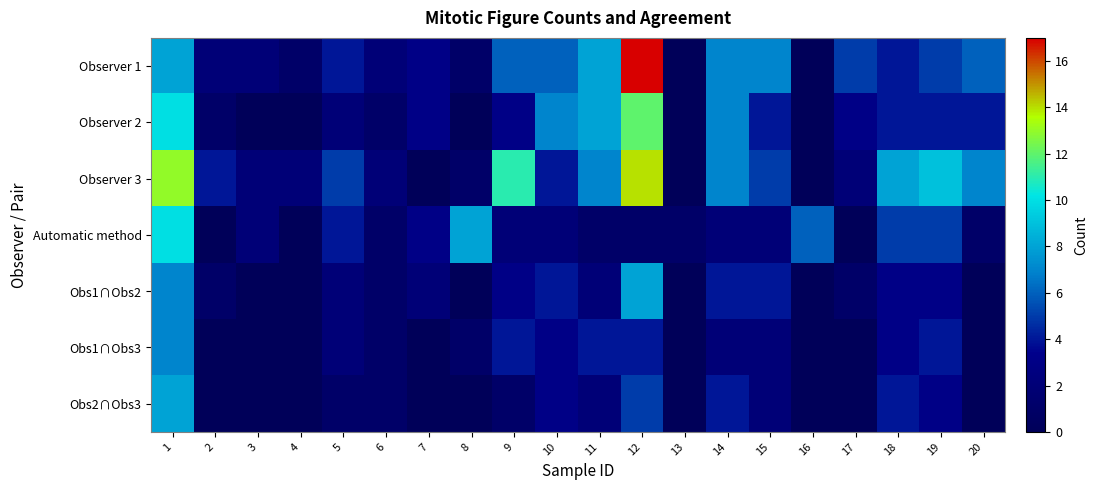

Which label corresponds to the smallest value in the chart?

13